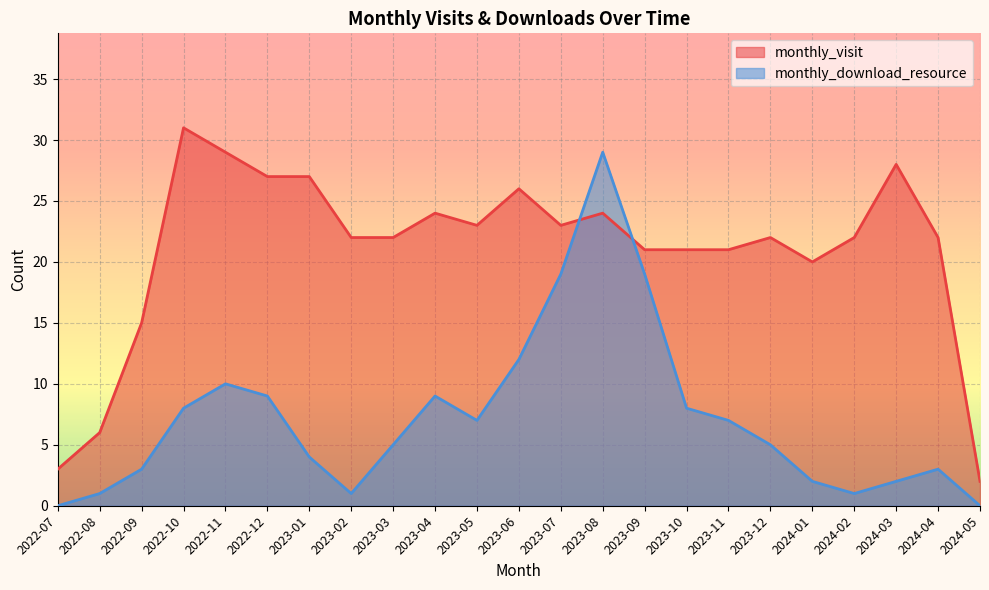

What is the sum of the monthly_download_resource_line values at 2023-10 and 2023-02?

9